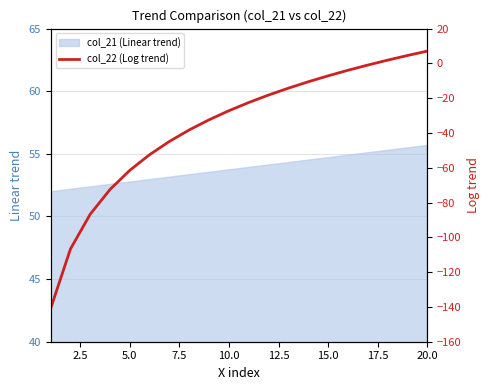

The value of col_21 (Linear trend) at 10.0 is 53.7. True or false?

True